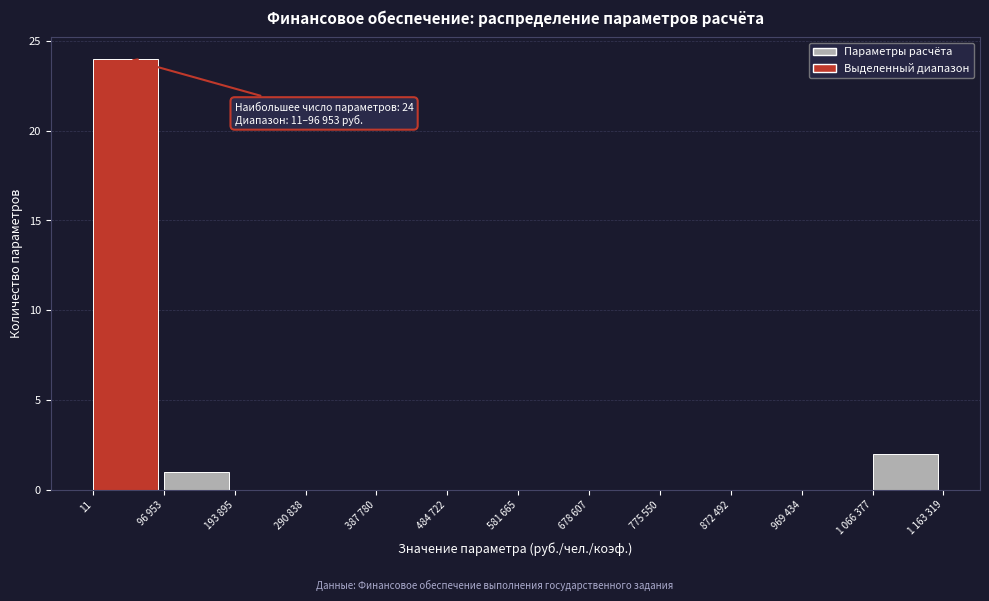

Reading left to right, extract all data points from this chart.

11=24	96 953=1	193 895=0	290 838=0	387 780=0	484 722=0	581 665=0	678 607=0	775 550=0	872 492=0	969 434=0	1 066 377=2